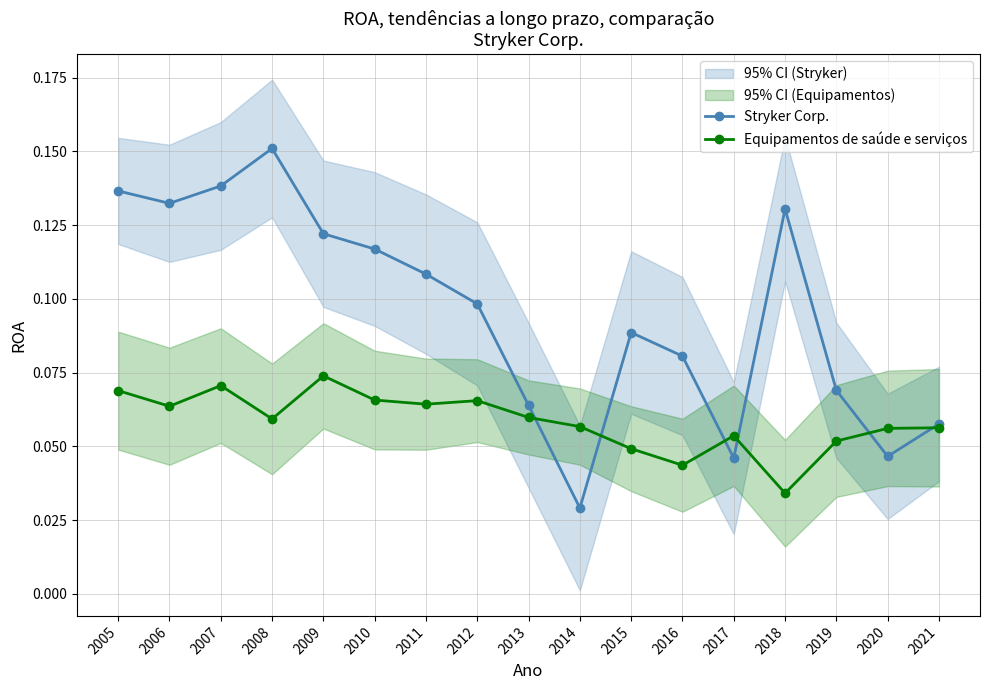

How many lines are shown in the chart?

2